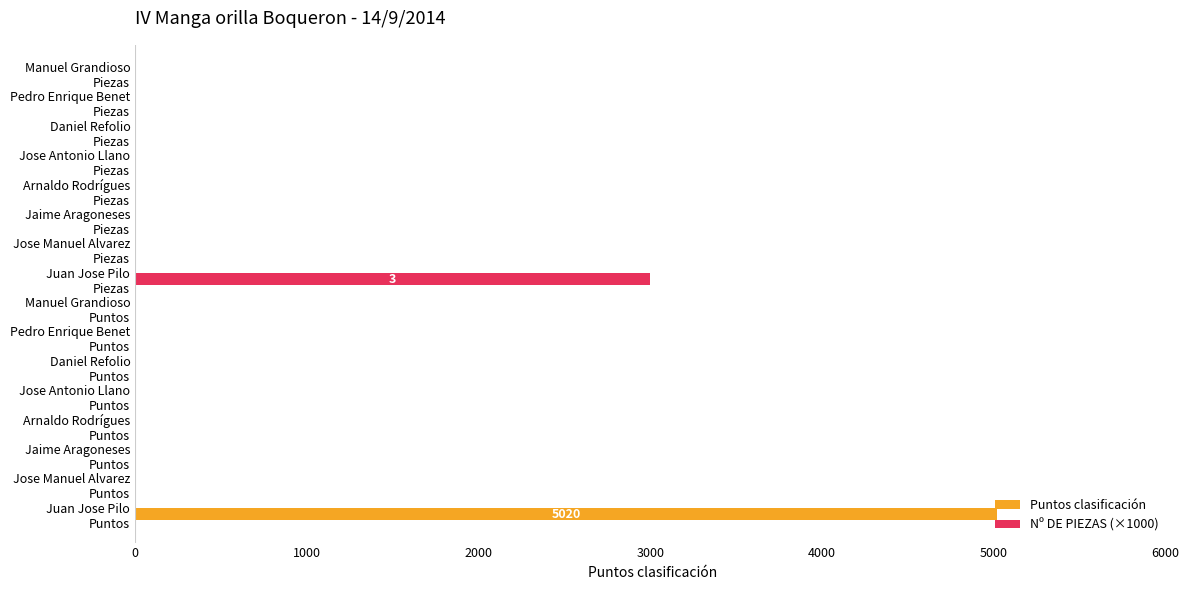

What is the greatest value displayed?

5020